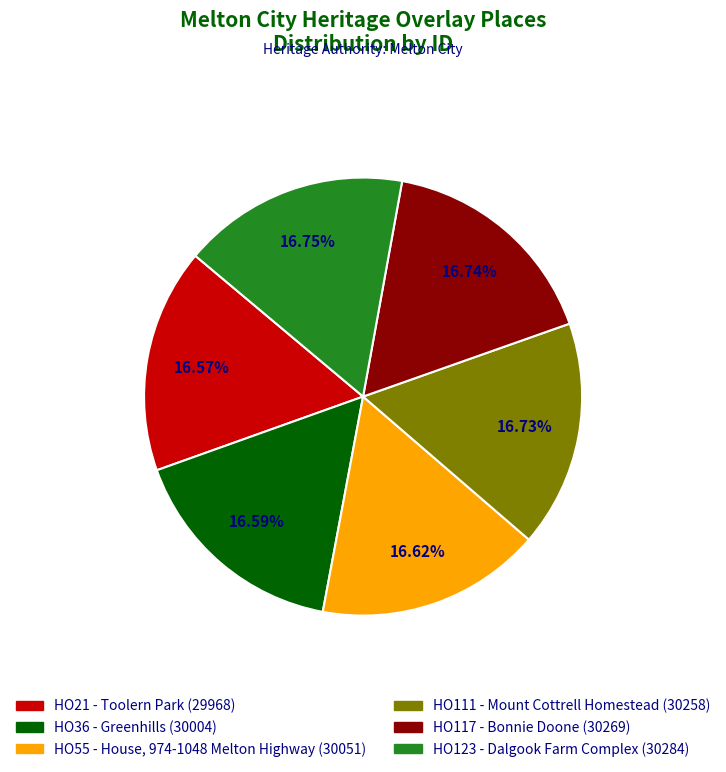

Do HO55 - House, 974-1048 Melton Highway and HO36 - Greenhills together represent more than half of the pie?

No